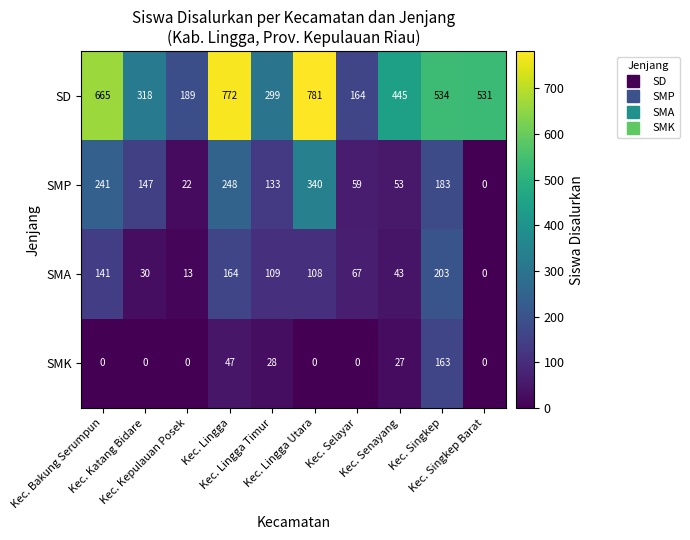

How many distinct data groups are displayed?

4